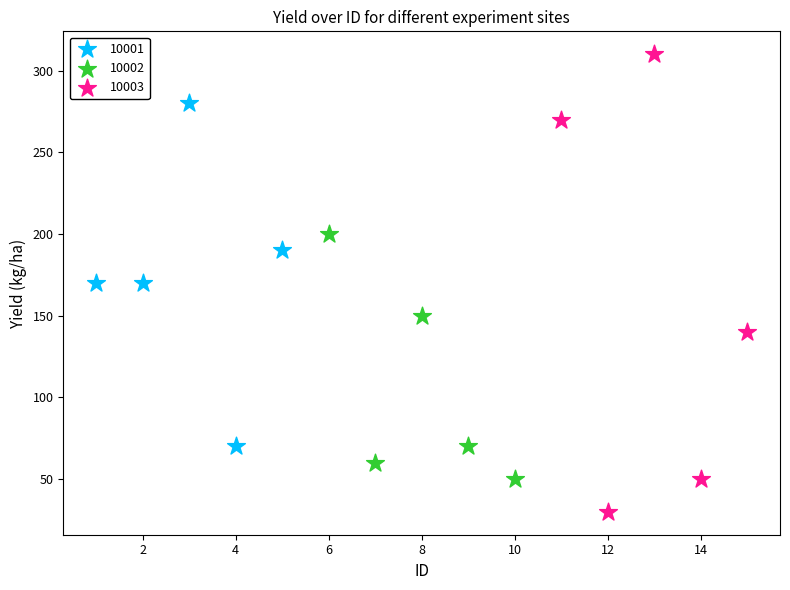

What are all the series names shown in the legend?

10001, 10002, 10003